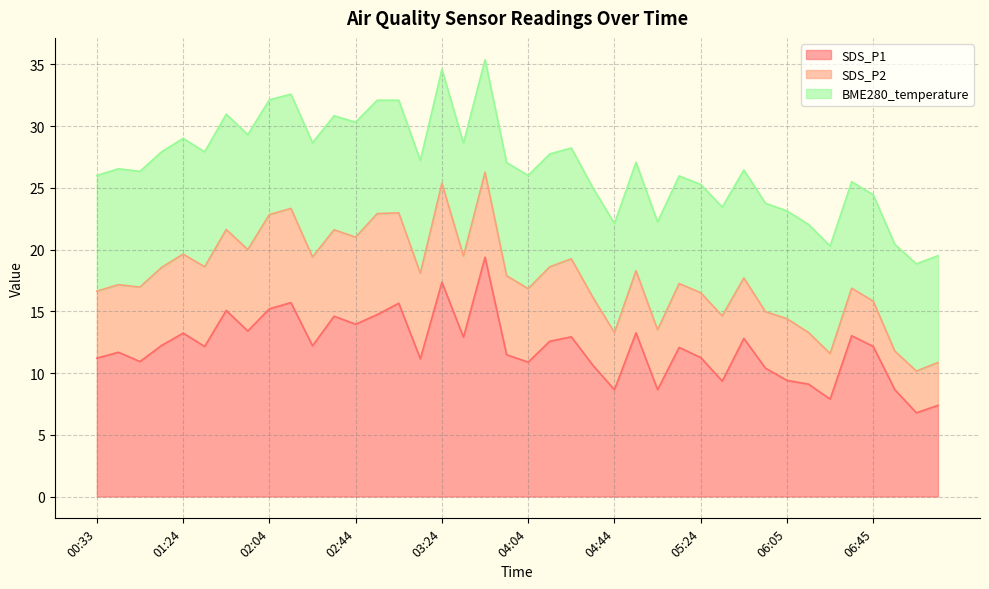

In SDS_P2, how many points are higher than both neighbors (excluding endpoints)?

8